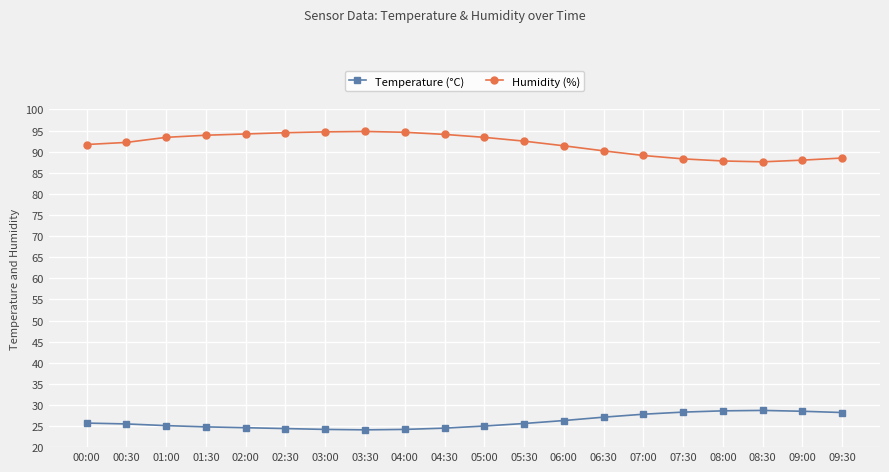

What is the value of the Temperature (°C) point at the 14th from the left?

27.1